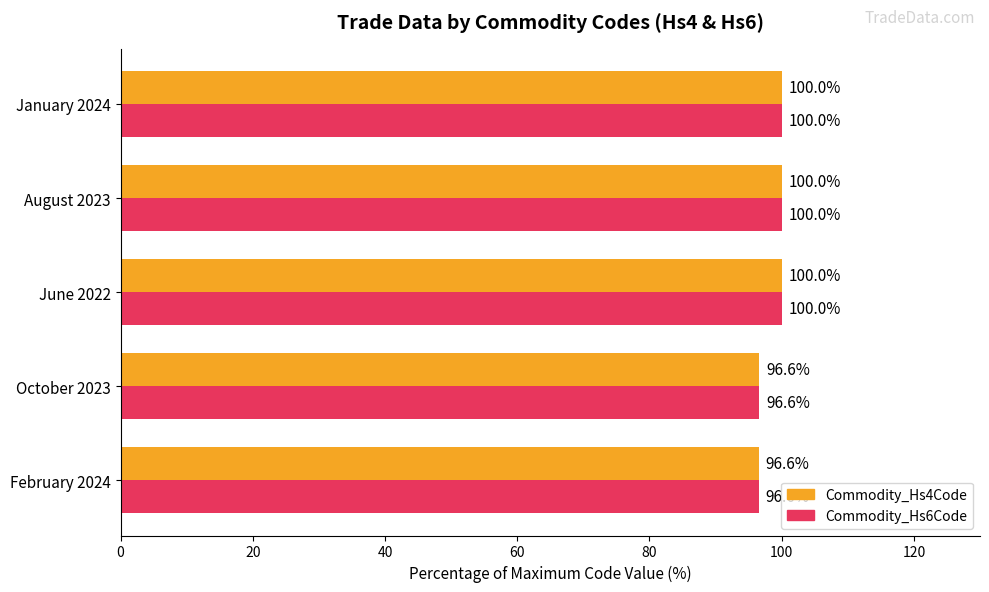

Is it true that Commodity_Hs6Code equals 43.0 at August 2023?

False